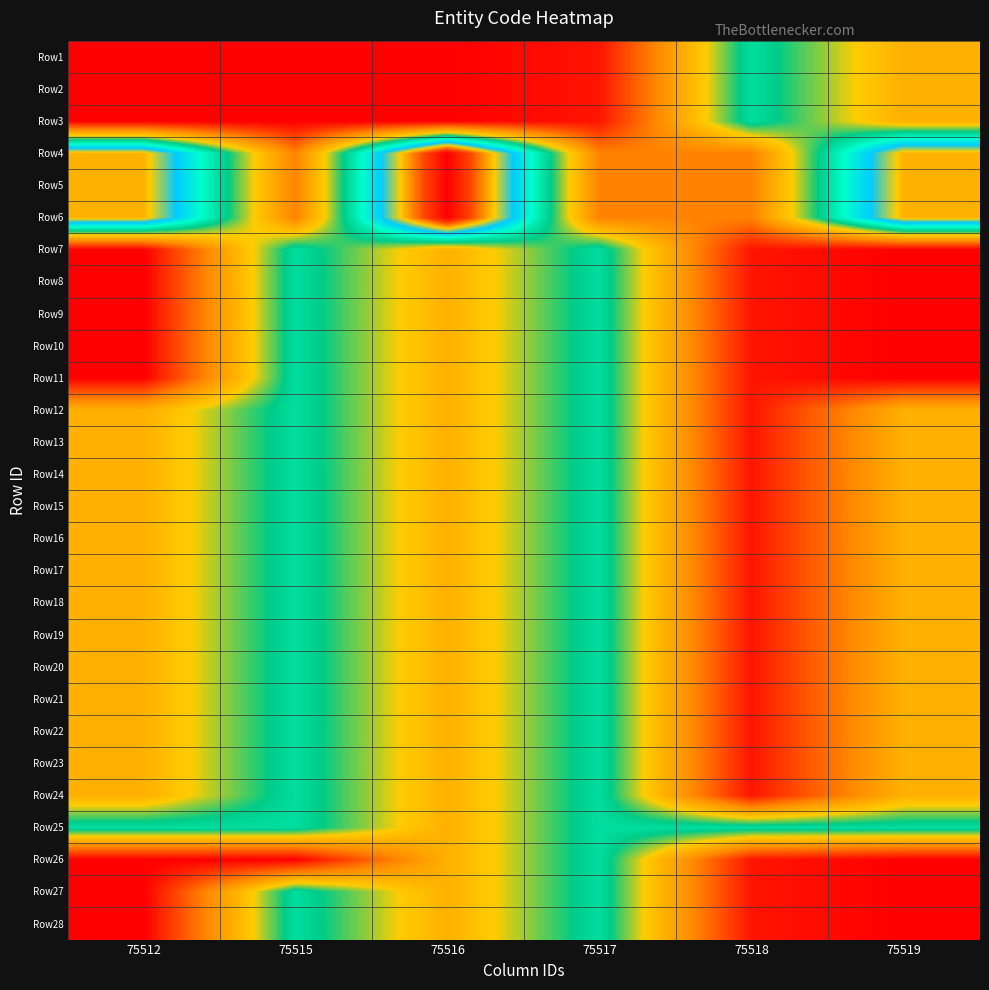

Reading left to right, transcribe all the data shown in this chart.

Row1: 75512=0	75515=0	75516=0	75517=1	75518=15	75519=9
Row2: 75512=0	75515=0	75516=0	75517=1	75518=15	75519=9
Row3: 75512=0	75515=0	75516=0	75517=1	75518=15	75519=9
Row4: 75512=24	75515=6	75516=31	75517=6	75518=6	75519=24
Row5: 75512=24	75515=6	75516=31	75517=6	75518=6	75519=24
Row6: 75512=24	75515=6	75516=31	75517=6	75518=6	75519=24
Row7: 75512=0	75515=15	75516=9	75517=15	75518=1	75519=0
Row8: 75512=0	75515=15	75516=9	75517=15	75518=1	75519=0
Row9: 75512=0	75515=15	75516=9	75517=15	75518=1	75519=0
Row10: 75512=0	75515=15	75516=9	75517=15	75518=1	75519=0
Row11: 75512=0	75515=15	75516=9	75517=15	75518=1	75519=0
Row12: 75512=9	75515=15	75516=9	75517=15	75518=1	75519=9
Row13: 75512=9	75515=15	75516=9	75517=15	75518=1	75519=9
Row14: 75512=9	75515=15	75516=9	75517=15	75518=1	75519=9
Row15: 75512=9	75515=15	75516=9	75517=15	75518=1	75519=9
Row16: 75512=9	75515=15	75516=9	75517=15	75518=1	75519=9
Row17: 75512=9	75515=15	75516=9	75517=15	75518=1	75519=9
Row18: 75512=9	75515=15	75516=9	75517=15	75518=1	75519=9
Row19: 75512=9	75515=15	75516=9	75517=15	75518=1	75519=9
Row20: 75512=9	75515=15	75516=9	75517=15	75518=1	75519=9
Row21: 75512=9	75515=15	75516=9	75517=15	75518=1	75519=9
Row22: 75512=9	75515=15	75516=9	75517=15	75518=1	75519=9
Row23: 75512=9	75515=15	75516=9	75517=15	75518=1	75519=9
Row24: 75512=9	75515=15	75516=9	75517=15	75518=1	75519=9
Row25: 75512=15	75515=15	75516=9	75517=15	75518=15	75519=15
Row26: 75512=0	75515=0	75516=9	75517=15	75518=1	75519=0
Row27: 75512=0	75515=15	75516=9	75517=15	75518=1	75519=0
Row28: 75512=0	75515=15	75516=9	75517=15	75518=1	75519=0